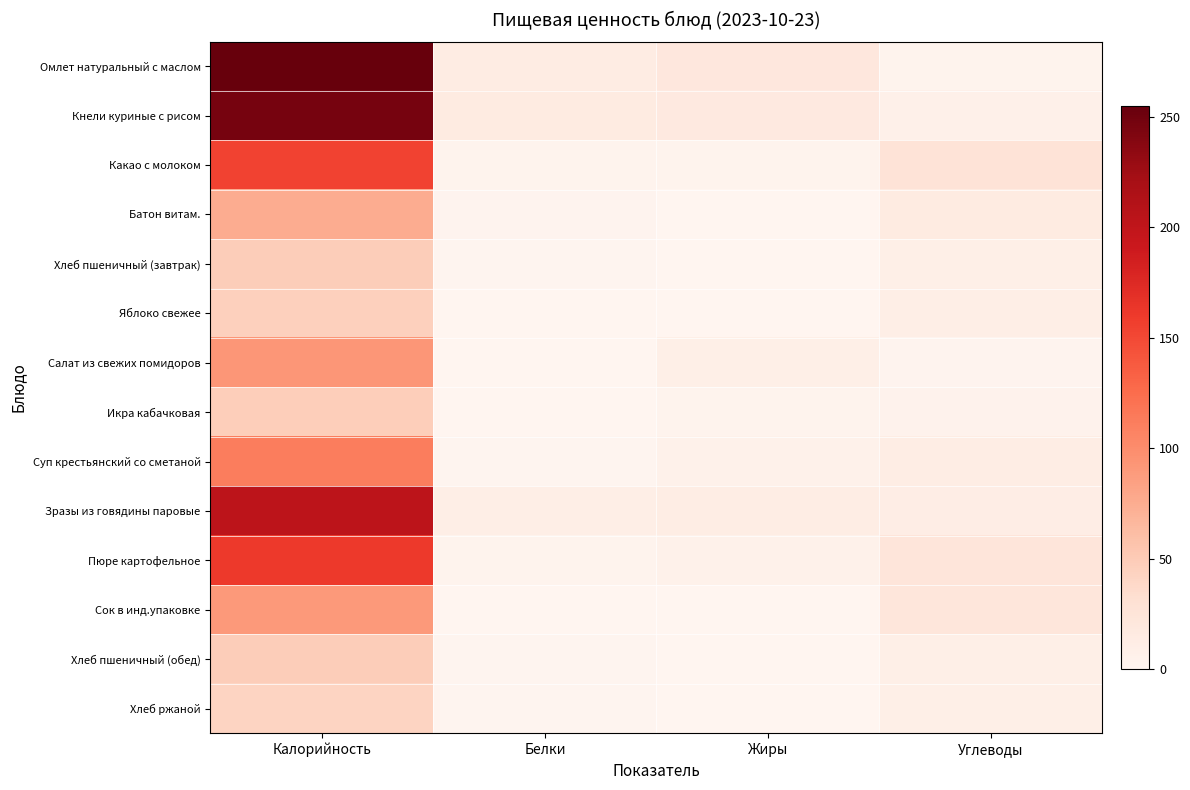

Reading right to left, extract all data points from this chart.

Омлет натуральный с маслом: Углеводы=3.5	Жиры=20.8	Белки=13.4	Калорийность=255.1
Кнели куриные с рисом: Углеводы=7.1	Жиры=17.4	Белки=15.3	Калорийность=246.4
Какао с молоком: Углеводы=25.9	Жиры=3.9	Белки=3.8	Калорийность=153.9
Батон витам.: Углеводы=15.2	Жиры=0.8	Белки=2.2	Калорийность=75.3
Хлеб пшеничный (завтрак): Углеводы=9.6	Жиры=0.2	Белки=1.6	Калорийность=48.0
Яблоко свежее: Углеводы=10.4	Жиры=0.4	Белки=0.4	Калорийность=45.0
Салат из свежих помидоров: Углеводы=2.0	Жиры=9.0	Белки=0.5	Калорийность=92.0
Икра кабачковая: Углеводы=4.4	Жиры=3.1	Белки=0.8	Калорийность=47.2
Суп крестьянский со сметаной: Углеводы=12.3	Жиры=6.2	Белки=1.9	Калорийность=112.5
Зразы из говядины паровые: Углеводы=11.9	Жиры=12.7	Белки=10.3	Калорийность=203.1
Пюре картофельное: Углеводы=23.3	Жиры=6.1	Белки=3.2	Калорийность=160.5
Сок в инд.упаковке: Углеводы=22.4	Жиры=0.0	Белки=0.0	Калорийность=90.0
Хлеб пшеничный (обед): Углеводы=9.6	Жиры=0.2	Белки=1.6	Калорийность=48.0
Хлеб ржаной: Углеводы=9.4	Жиры=0.2	Белки=1.6	Калорийность=42.0